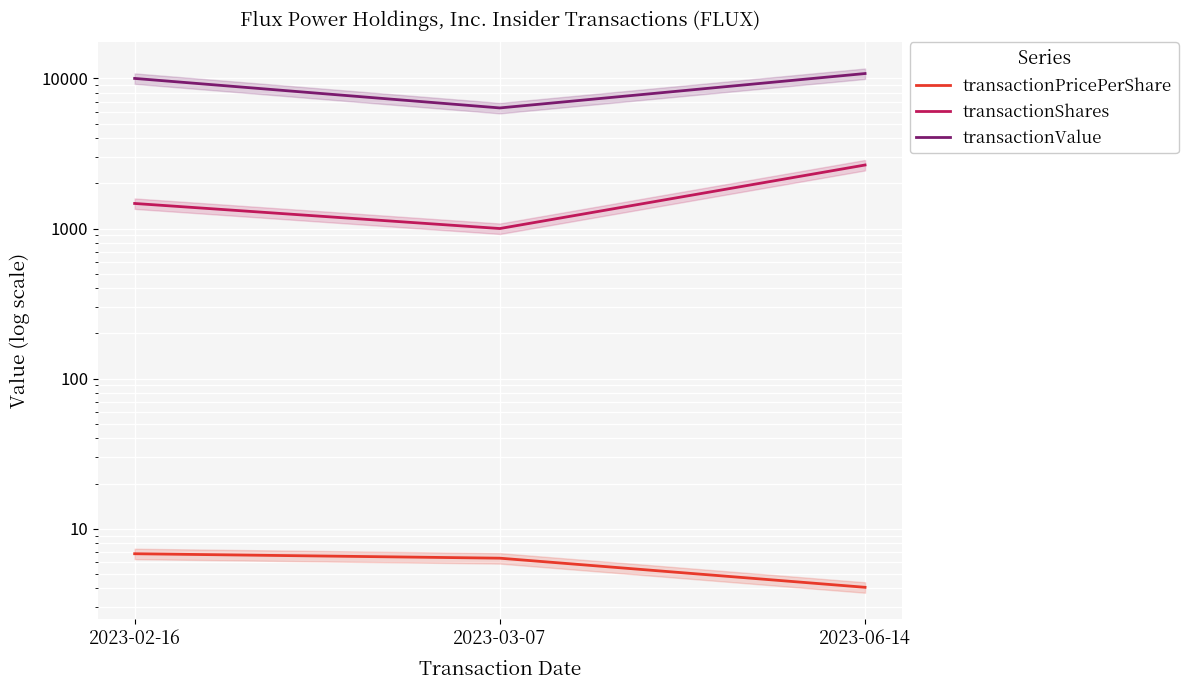

What is the difference between the highest and lowest values at 2023-03-07?

6354.6